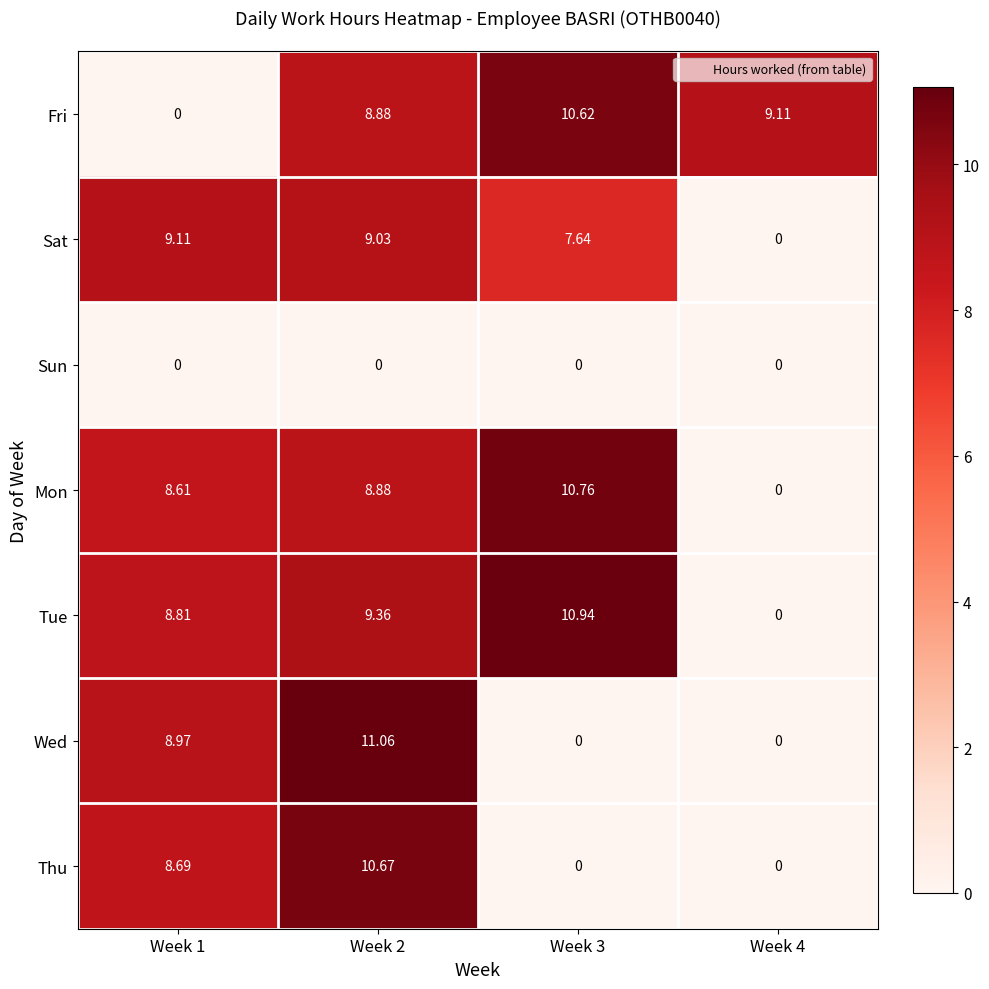

Is the value of Sat at Week 1 greater than the value of Wed at Week 2?

No